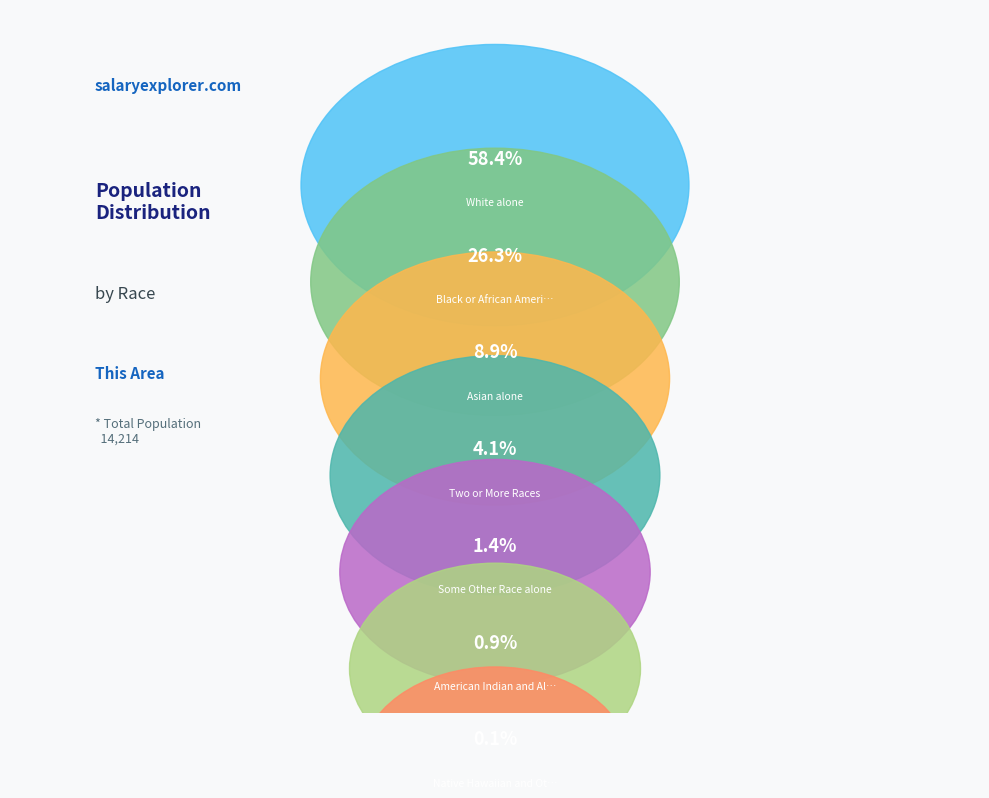

To the nearest percent, what is the average slice percentage?

14%